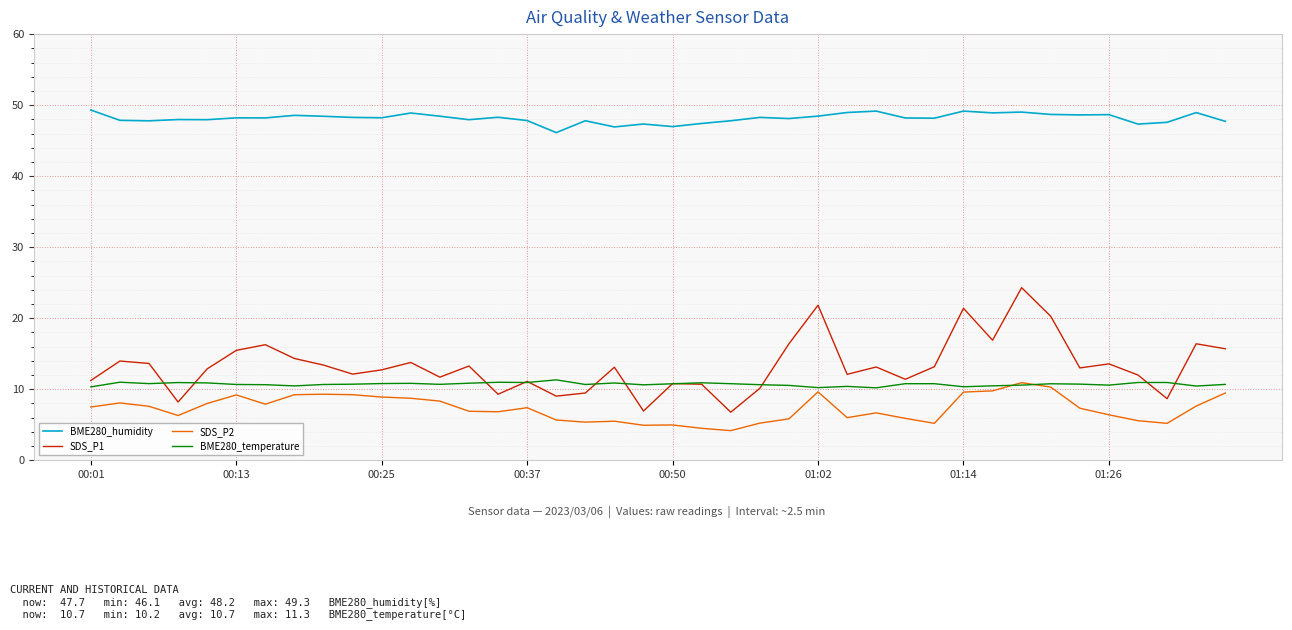

Which series has the largest total across all categories?

BME280_humidity